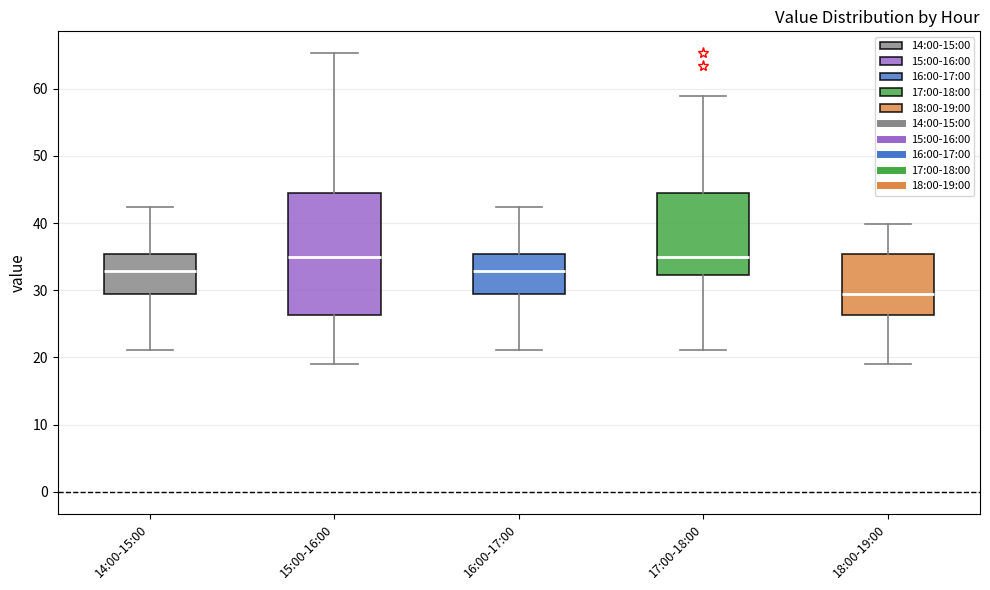

Which box has the lowest median line?

18:00-19:00